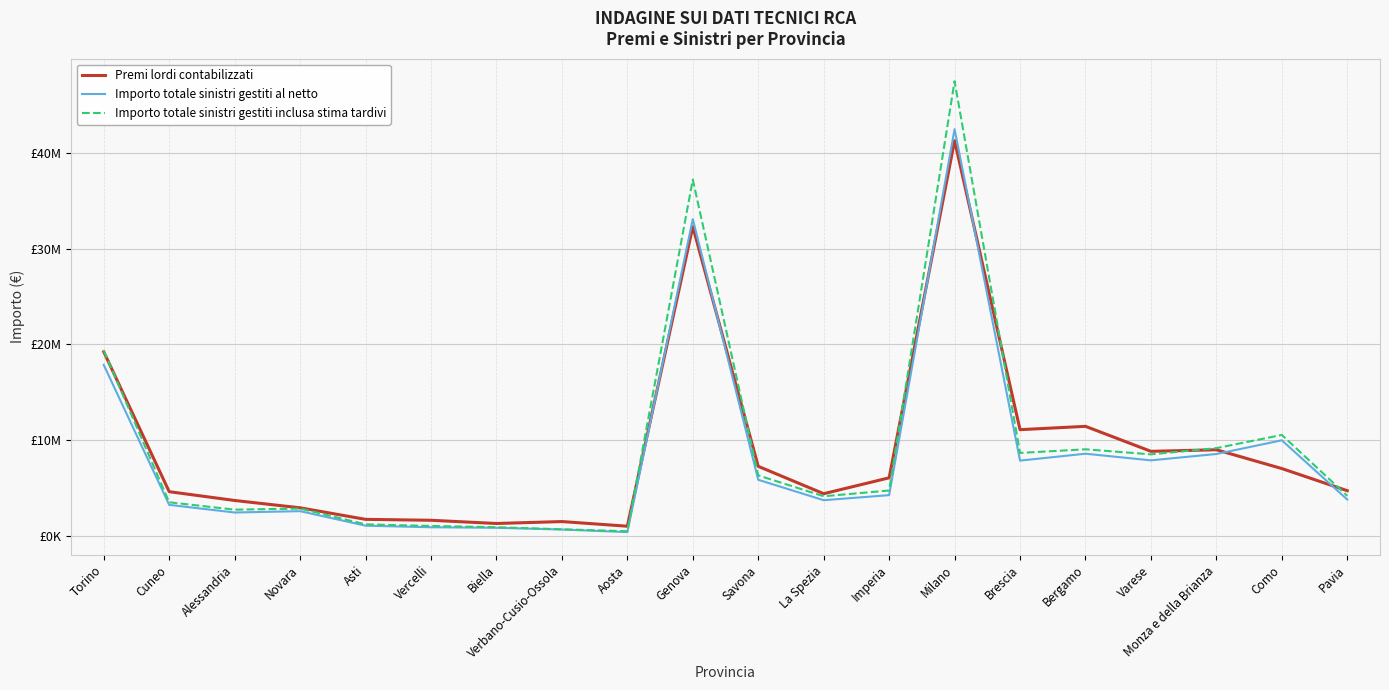

How many interior local valleys does the Importo totale sinistri gestiti inclusa stima tardivi series have?

5